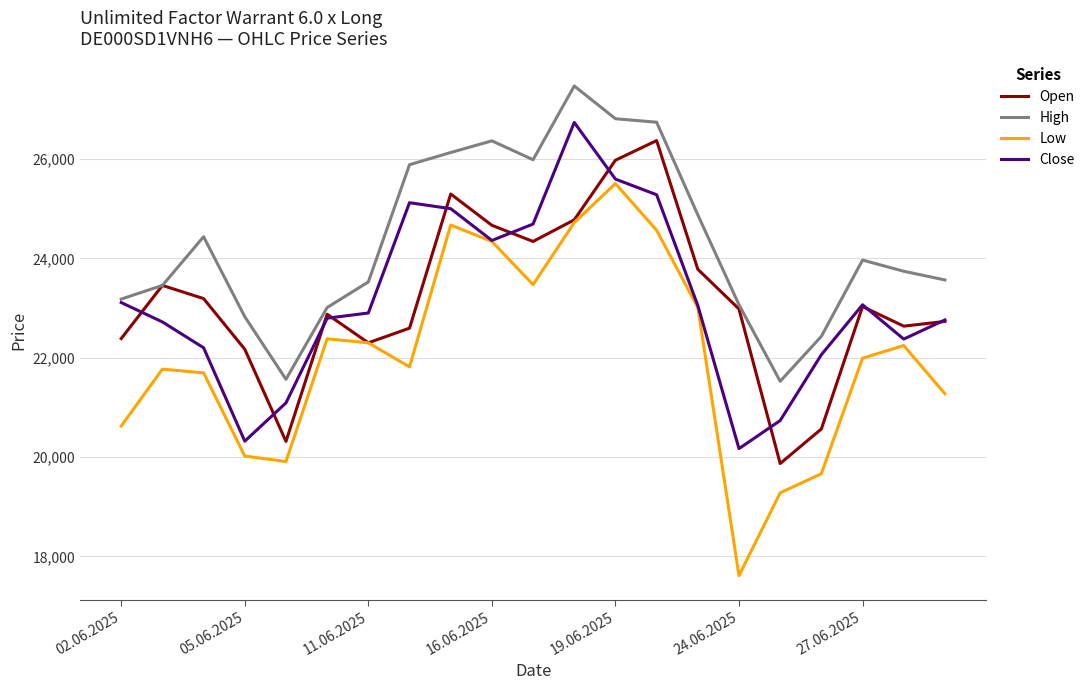

What is the highest value of the Low series?

25505